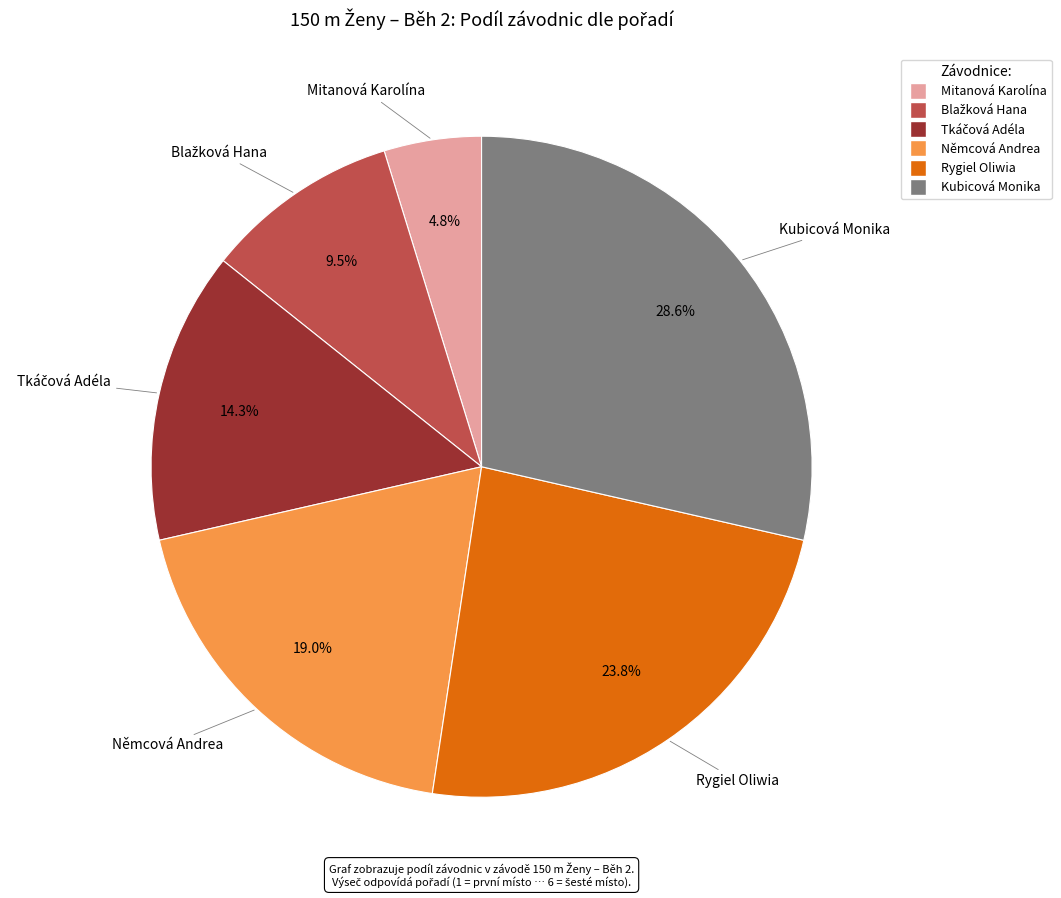

Does Kubicová Monika represent more than half of the total?

No